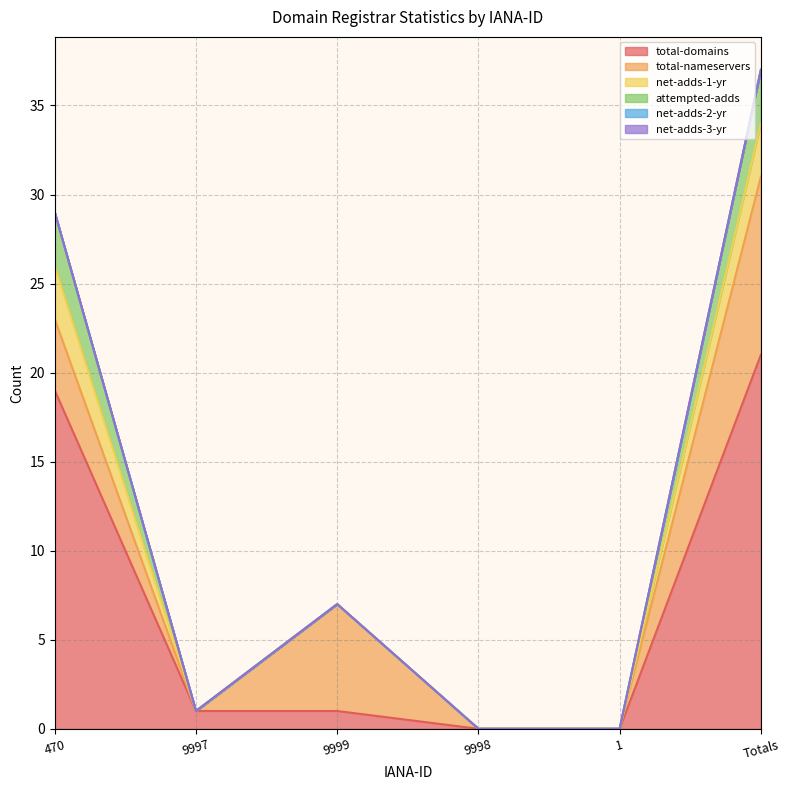

What are all the series names shown in the legend?

total-domains, total-nameservers, net-adds-1-yr, attempted-adds, net-adds-2-yr, net-adds-3-yr